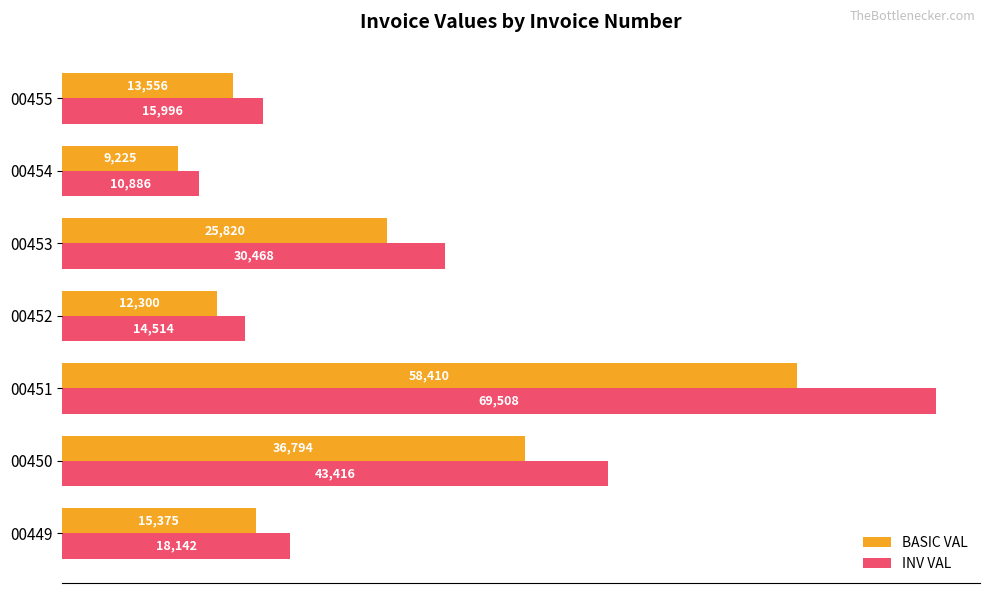

Between 00453 and 00454, which series saw the biggest shift?

INV VAL